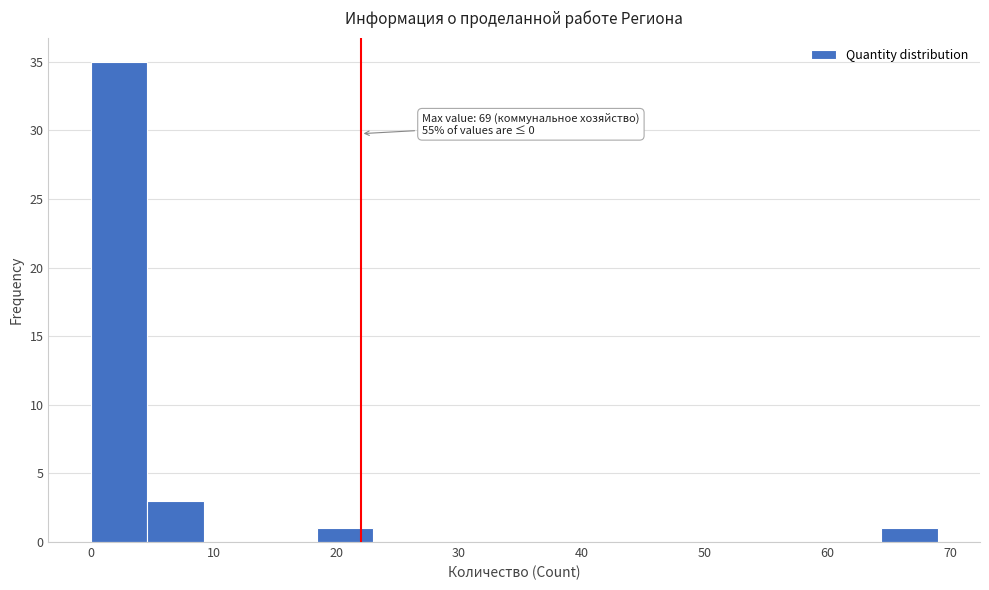

Over which range of the x-axis is the bar tallest?

0.0 to 4.6